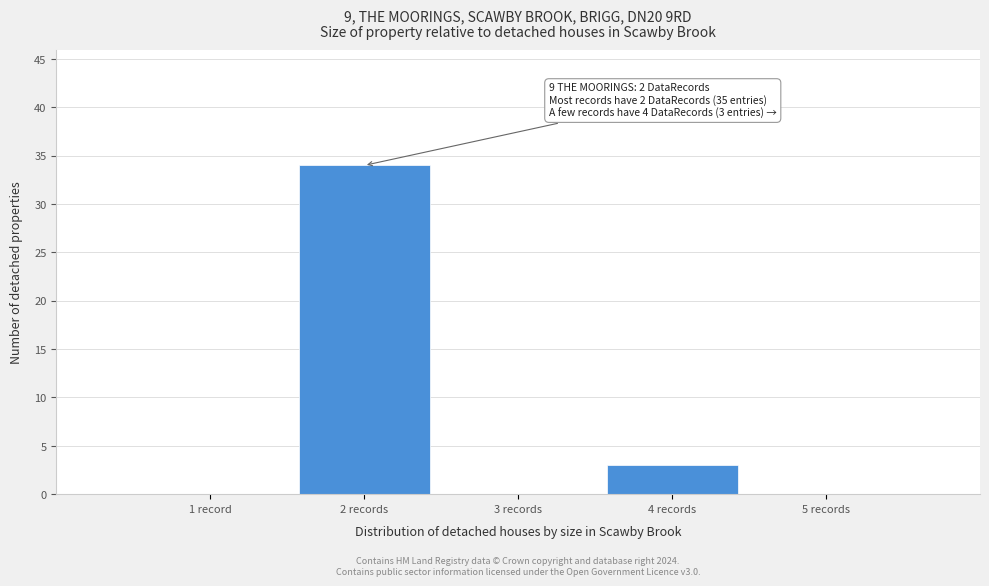

Reading left to right, extract all data points from this chart.

1 record=0	2 records=34	3 records=0	4 records=3	5 records=0